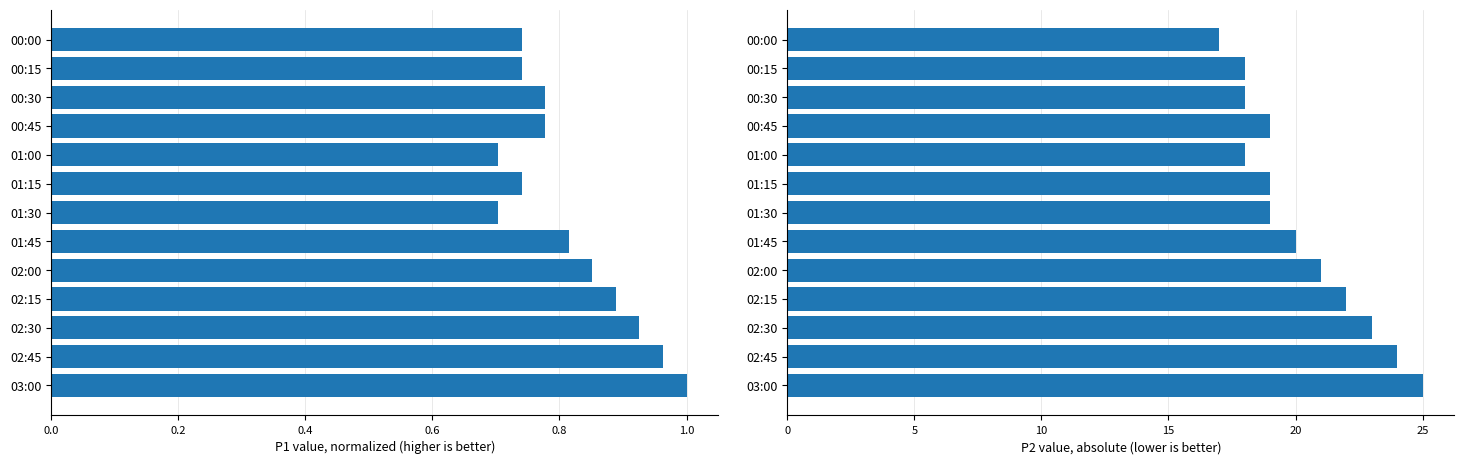

List the series in order of their overall mean, lowest first.

P1, P2